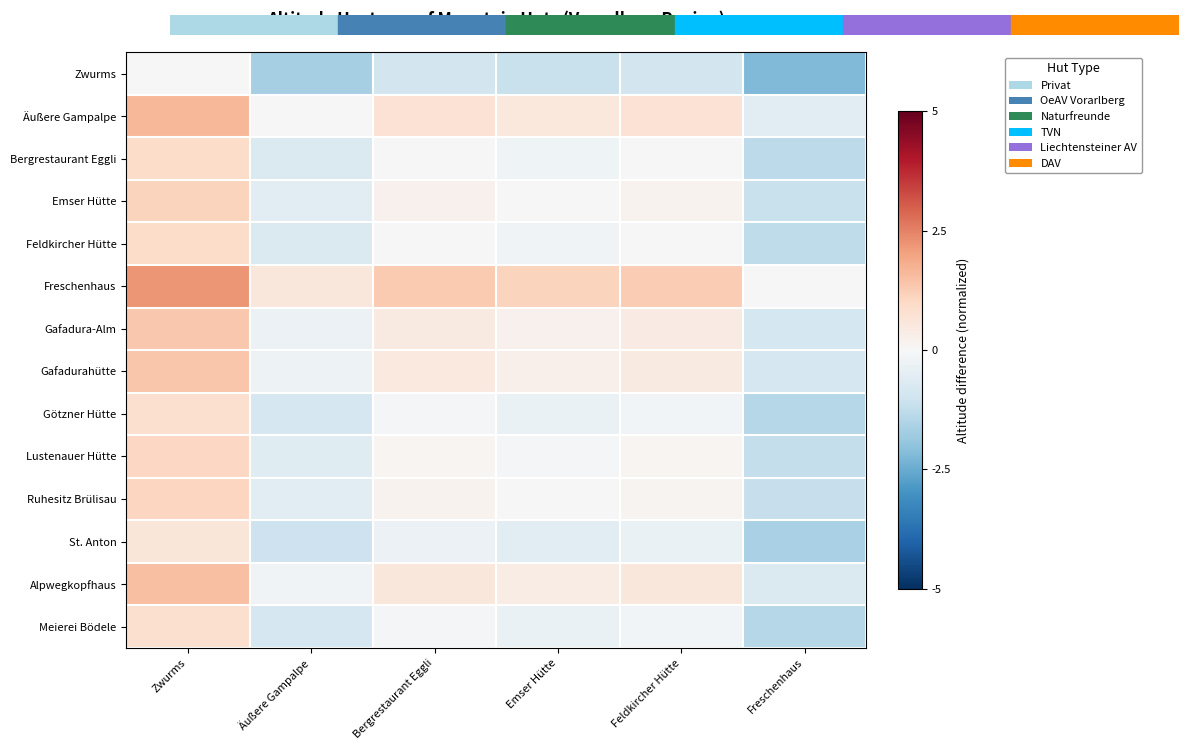

Which series changed the most between Äußere Gampalpe and Bergrestaurant Eggli?

Freschenhaus